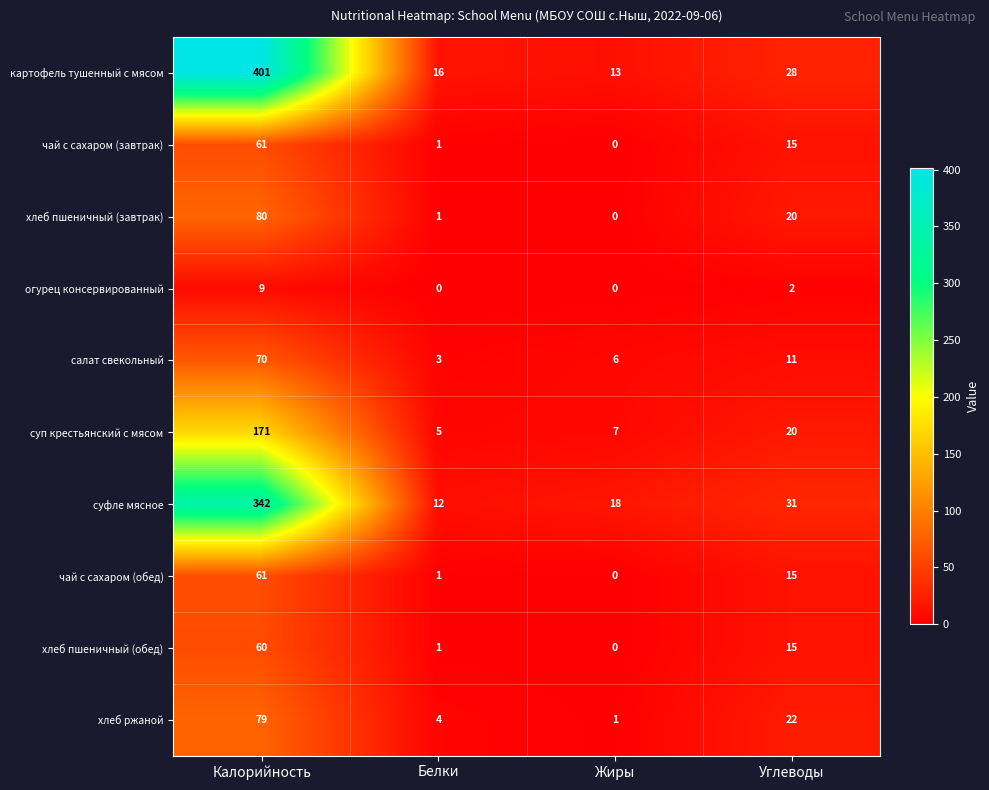

How many series are shown in this chart?

10